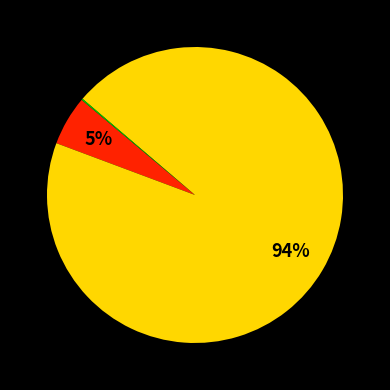

Is there a majority slice in this chart?

Yes